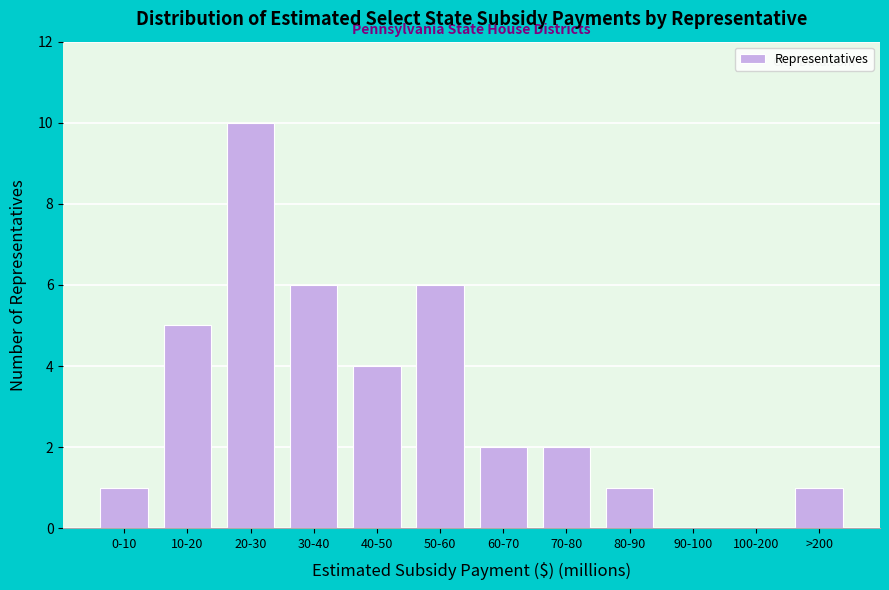

Reading left to right, extract all data points from this chart.

0-10=1	10-20=5	20-30=10	30-40=6	40-50=4	50-60=6	60-70=2	70-80=2	80-90=1	90-100=0	100-200=0	>200=1